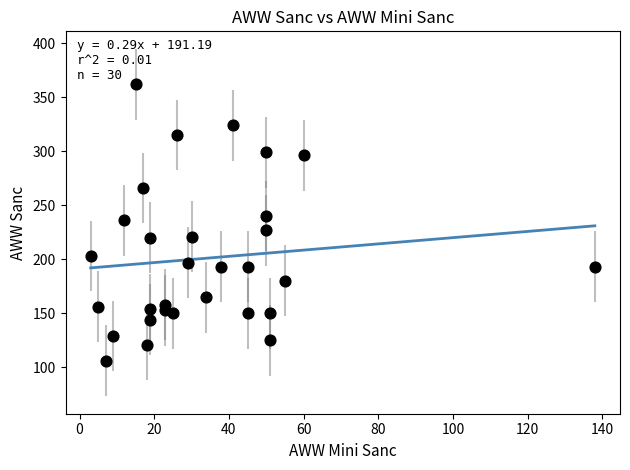

What is the range of X values (max minus min)?

135